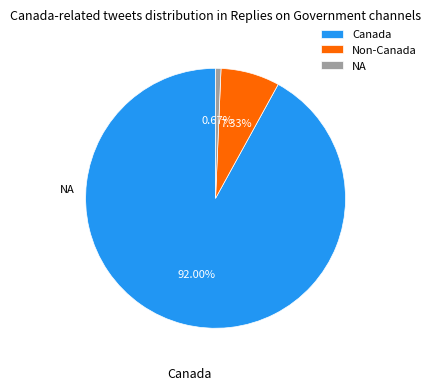

Which slice is the smallest?

NA